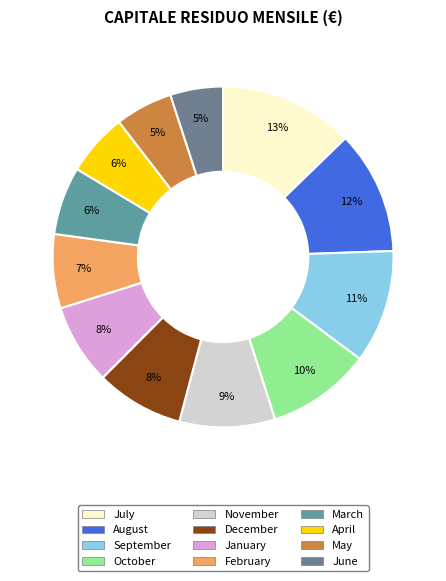

Combined, do June and November account for over 50%?

No